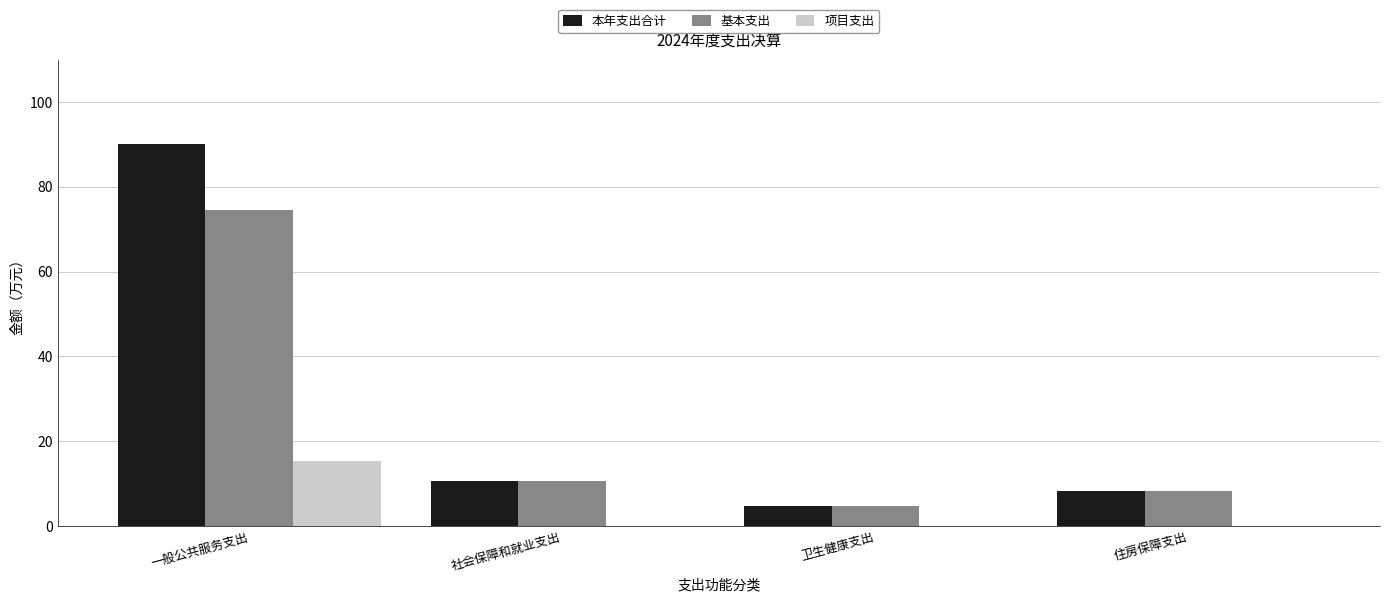

Reading left to right, what are all the values shown in this chart?

本年支出合计: 一般公共服务支出=90.0	社会保障和就业支出=10.5	卫生健康支出=4.6	住房保障支出=8.2
基本支出: 一般公共服务支出=74.6	社会保障和就业支出=10.5	卫生健康支出=4.6	住房保障支出=8.2
项目支出: 一般公共服务支出=15.4	社会保障和就业支出=0.0	卫生健康支出=0.0	住房保障支出=0.0